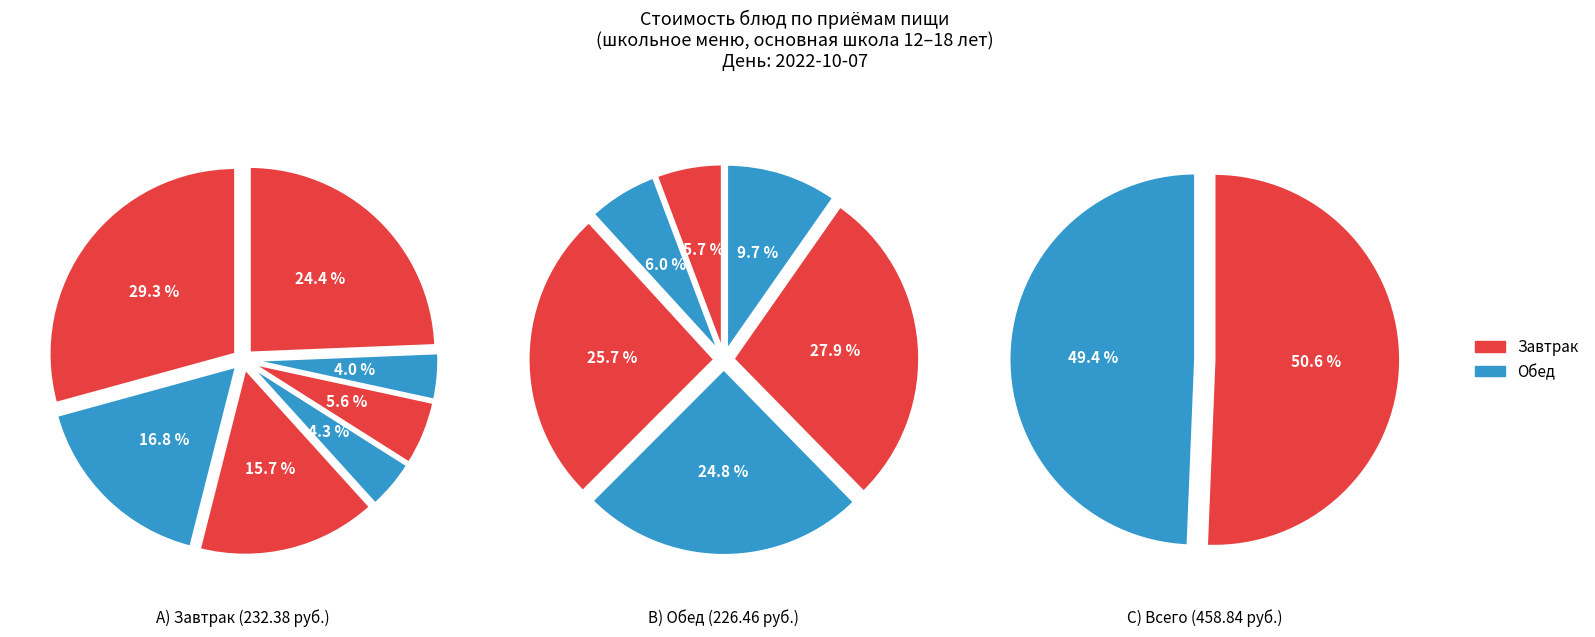

How many segments does this pie chart have?

2